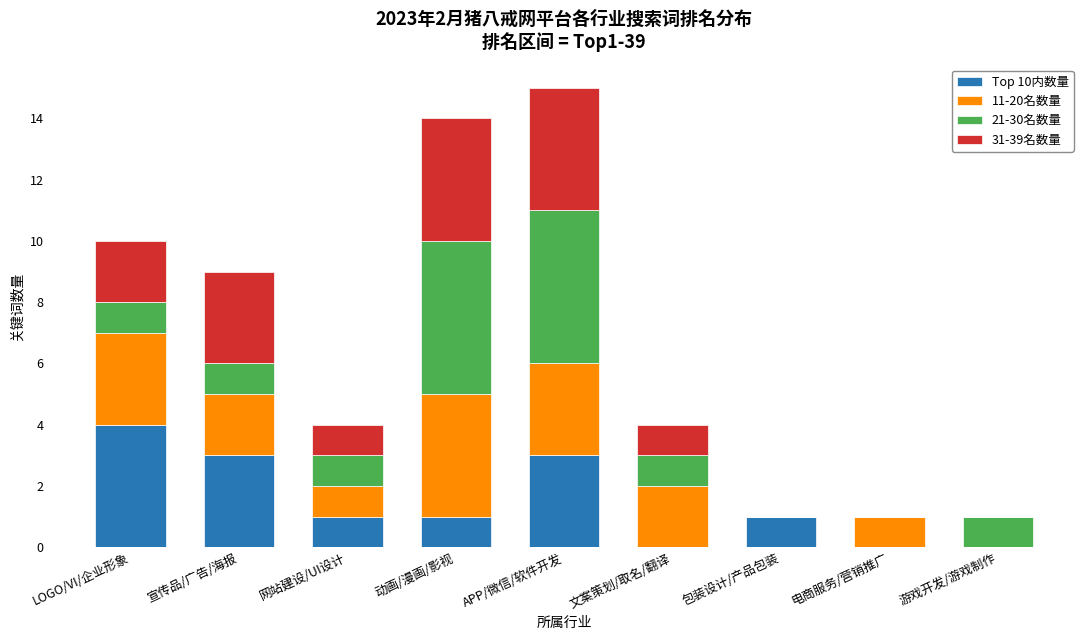

What value does the Top 10内数量 series have at 动画/漫画/影视?

1